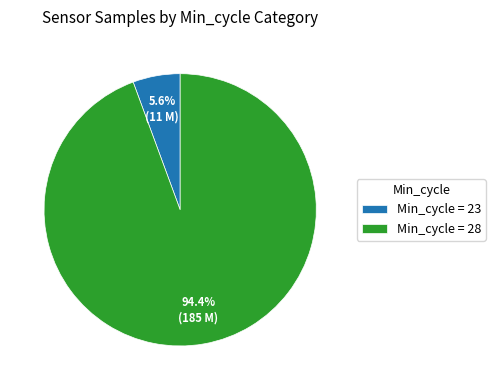

Count the number of slices in the pie.

2